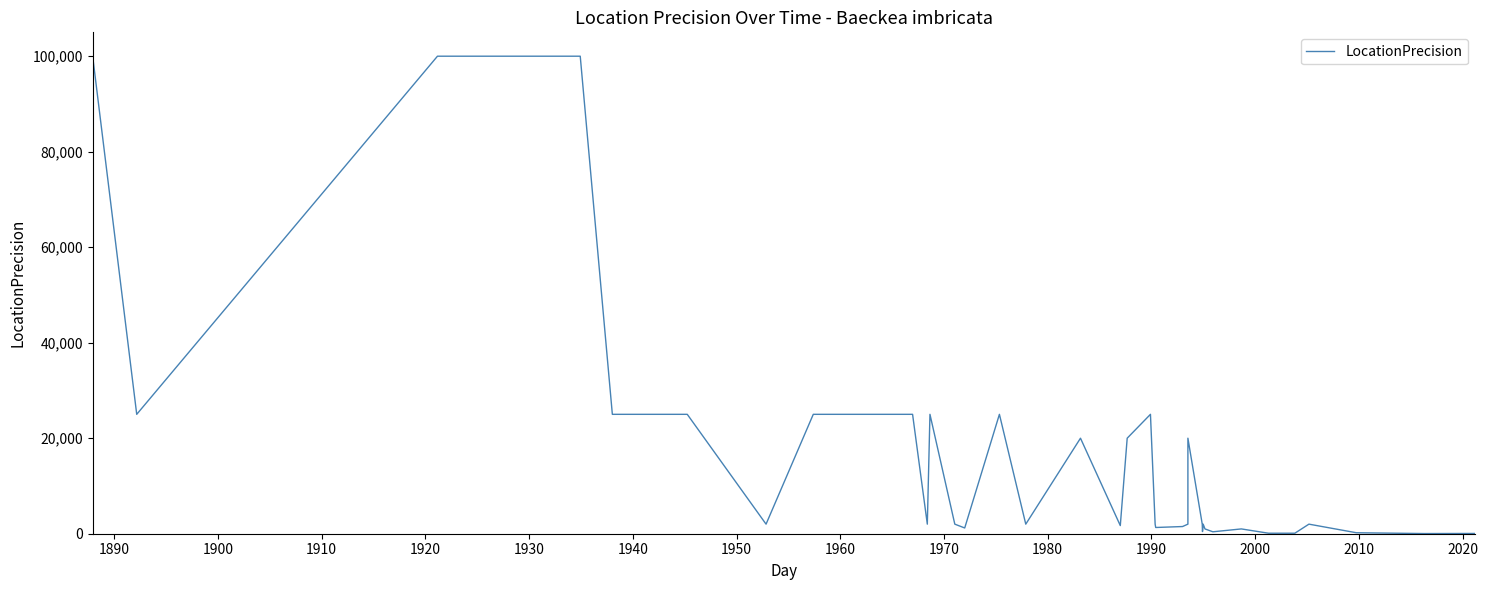

How many categories are shown in the chart?

40